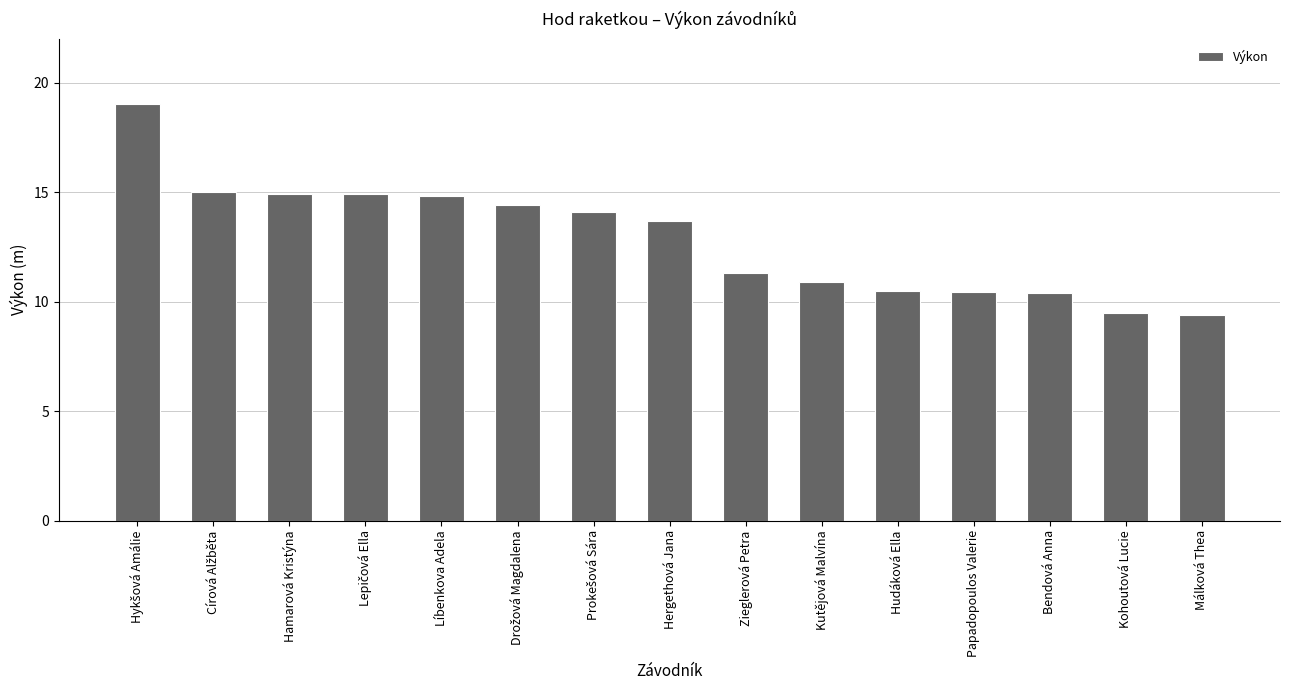

What is the minimum value shown in the chart?

9.4